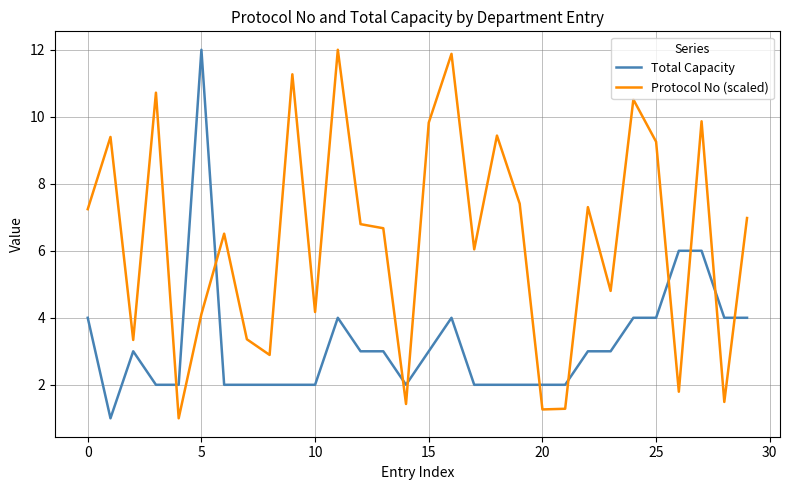

Which series has the largest total across all categories?

Protocol No (scaled)